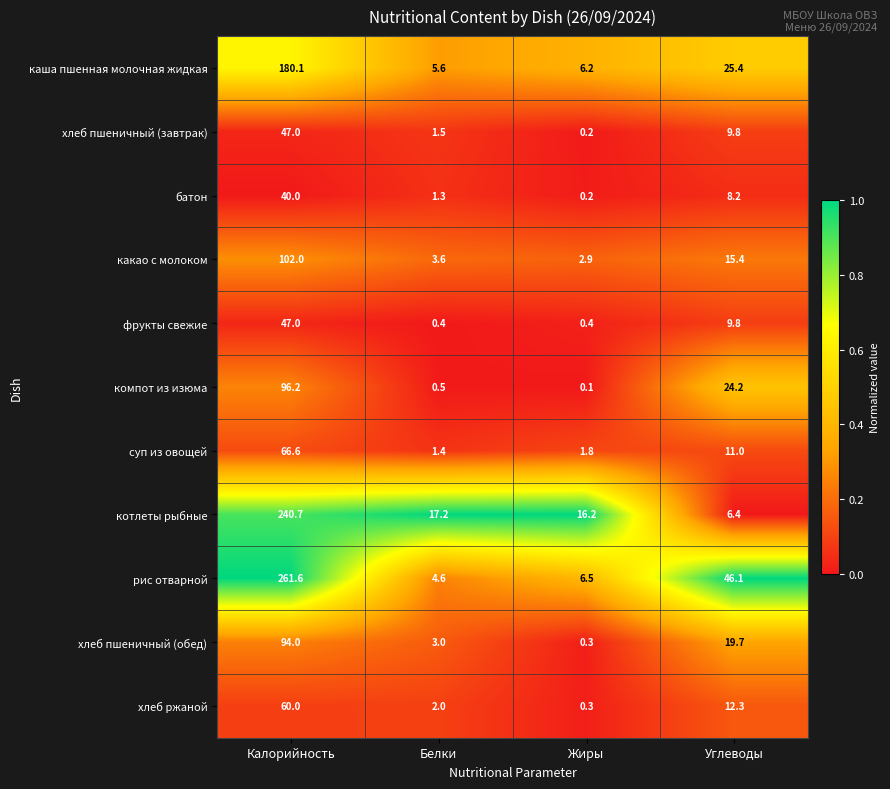

What is the difference between the хлеб пшеничный (завтрак) values at Жиры and Калорийность?

46.8